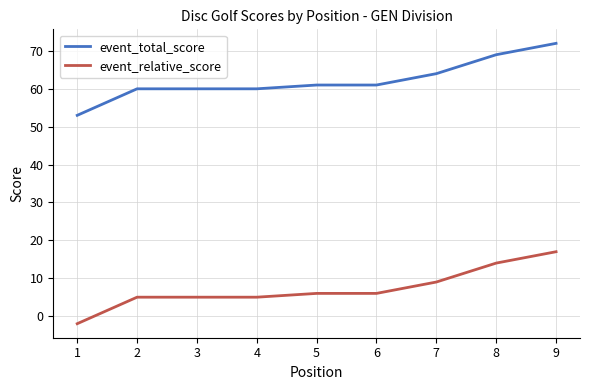

How many lines are shown in the chart?

2